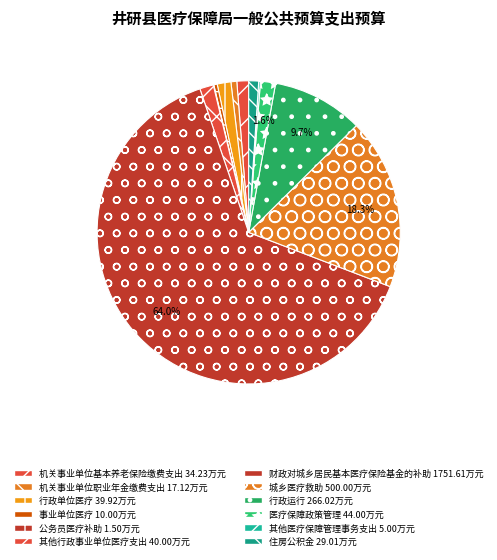

The 行政运行 slice represents 10% of the pie. True or false?

True